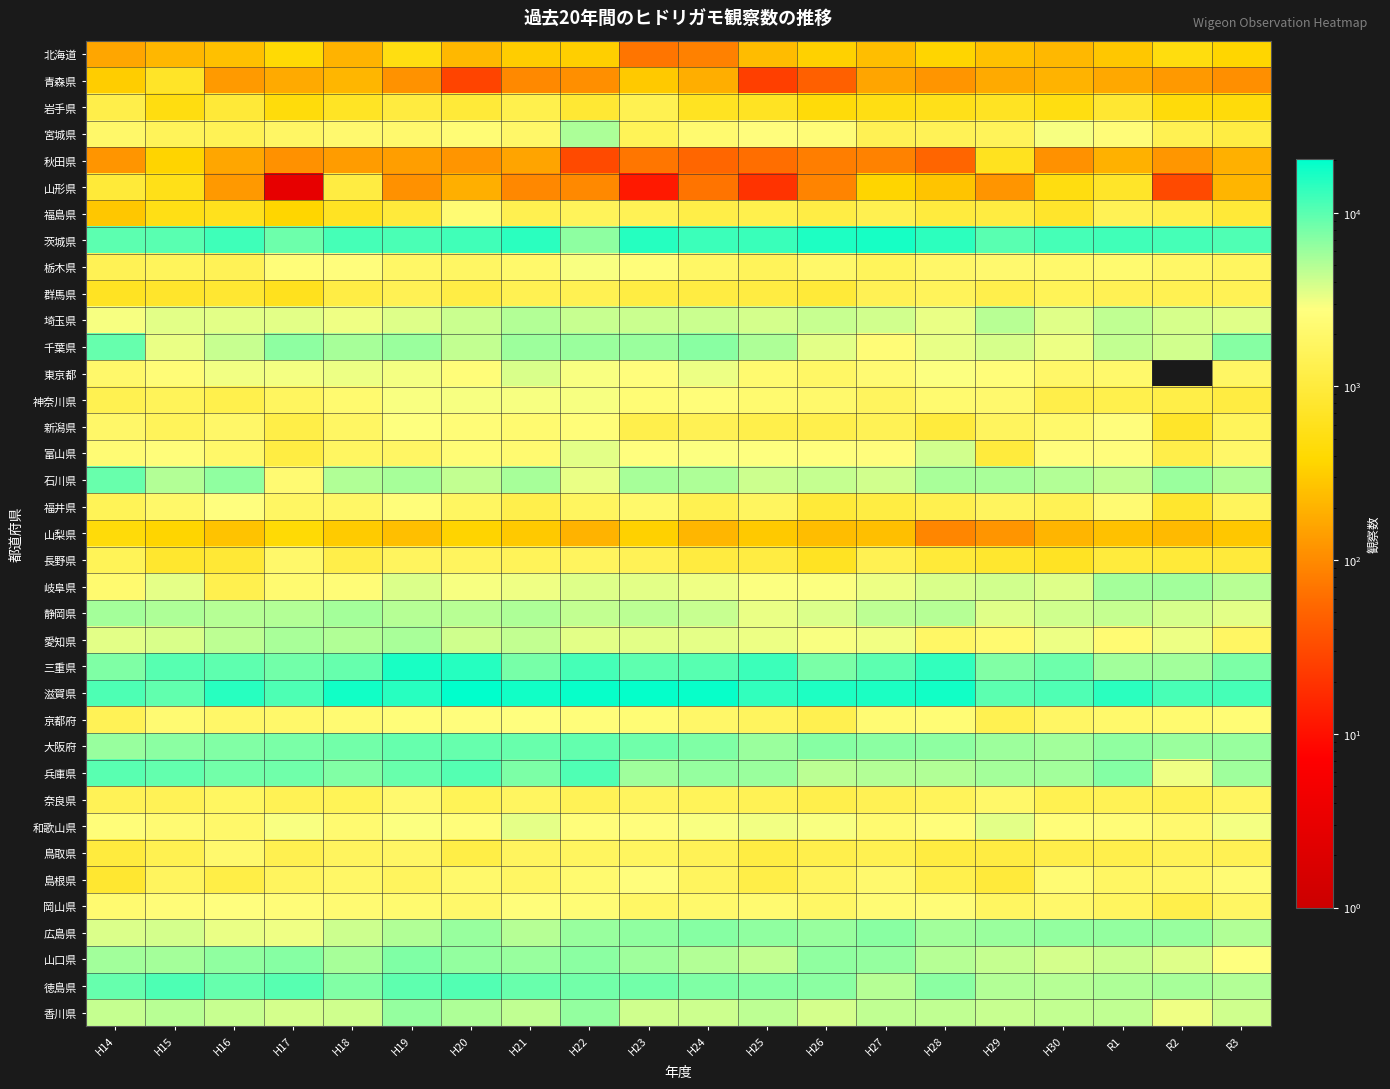

List the series in order of their peak value, highest first.

滋賀県, 茨城県, 三重県, 徳島県, 兵庫県, 大阪府, 千葉県, 石川県, 山口県, 広島県, 香川県, 岐阜県, 静岡県, 愛知県, 宮城県, 埼玉県, 富山県, 東京都, 和歌山県, 神奈川県, 栃木県, 新潟県, 岡山県, 京都府, 福井県, 島根県, 福島県, 奈良県, 鳥取県, 長野県, 群馬県, 岩手県, 山形県, 青森県, 秋田県, 北海道, 山梨県